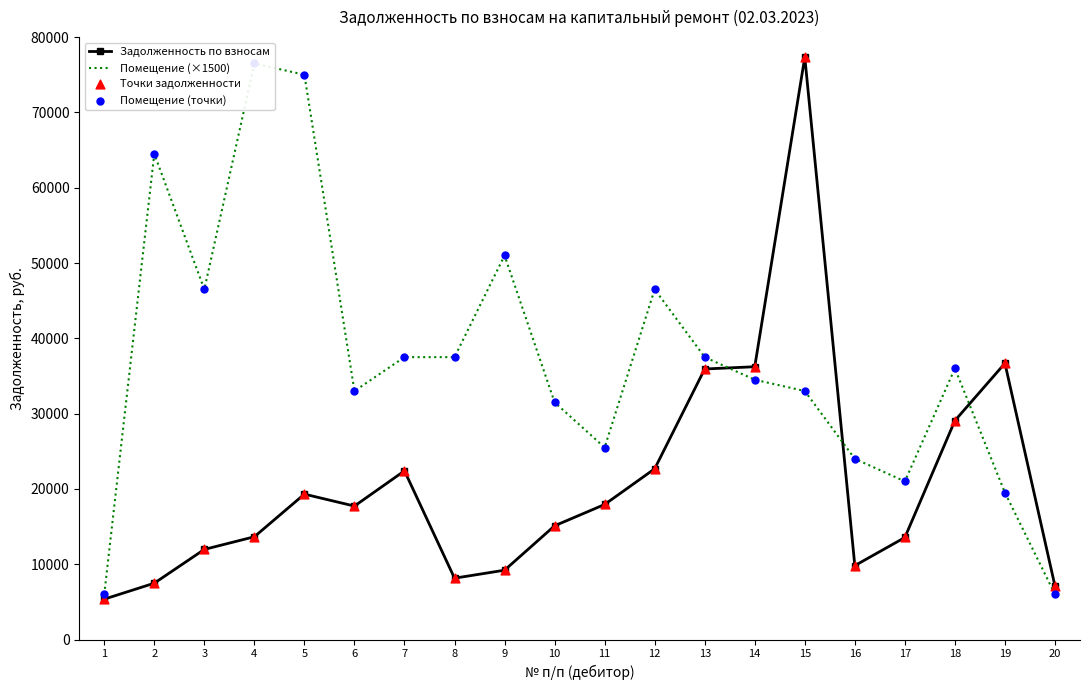

Which series contains the highest Y value?

Задолженность по взносам